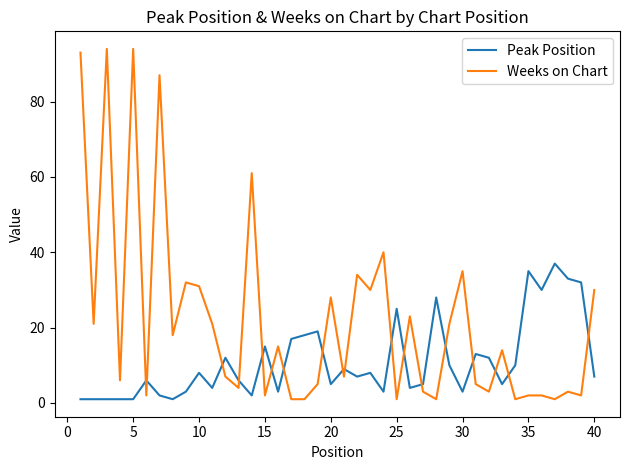

What is the lowest value of the Peak Position series?

1